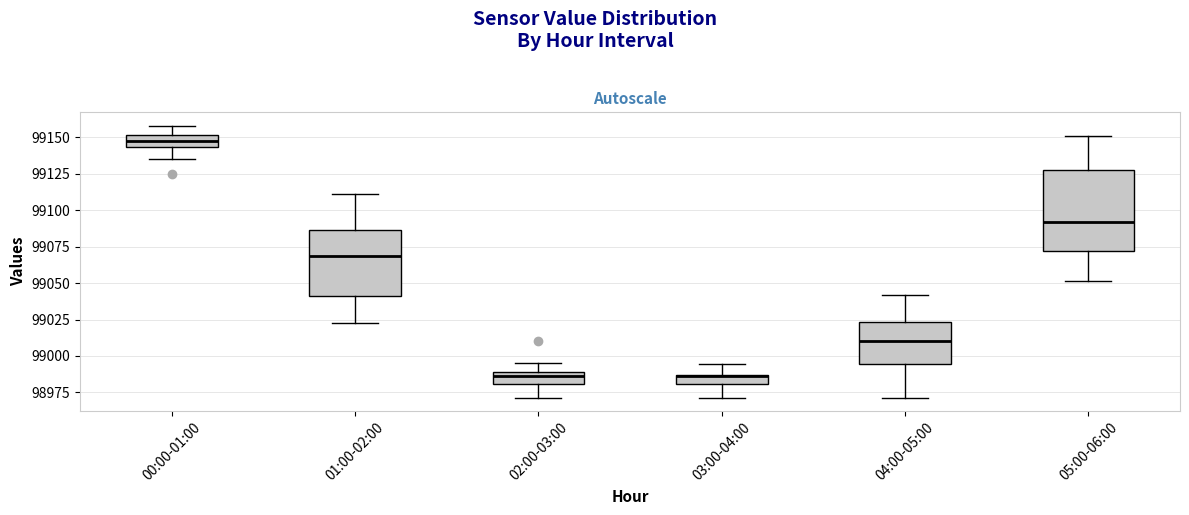

Which box is the tallest, from its lower edge to its upper edge?

05:00-06:00